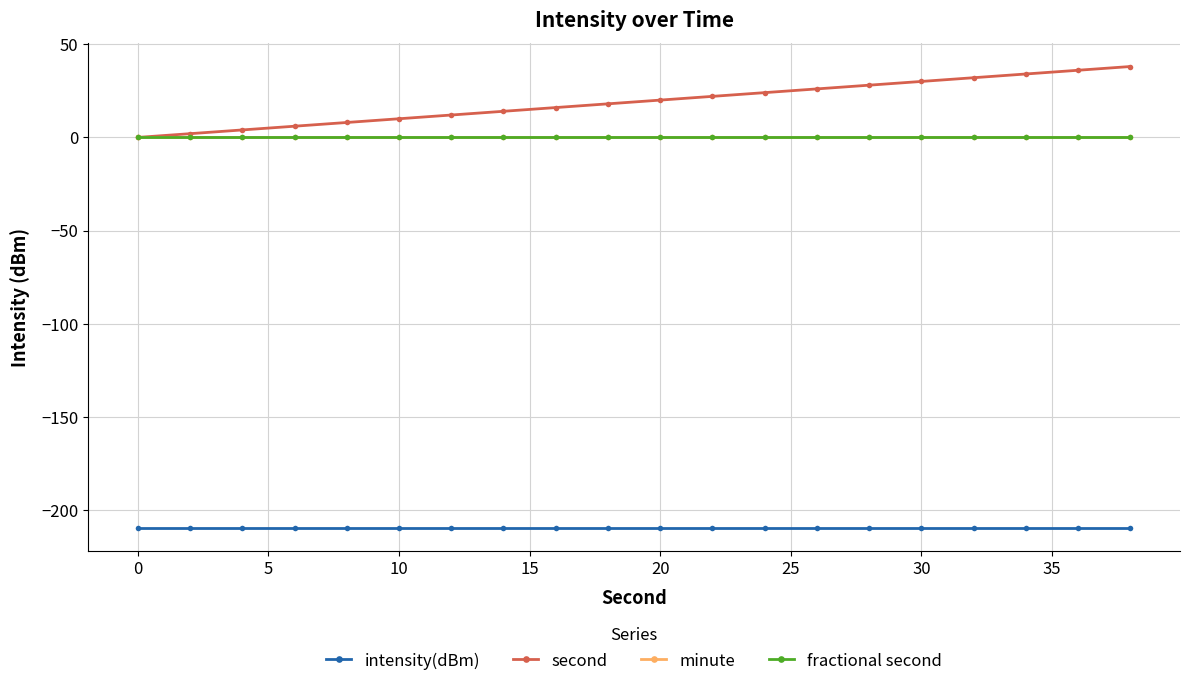

How many lines are shown in the chart?

4